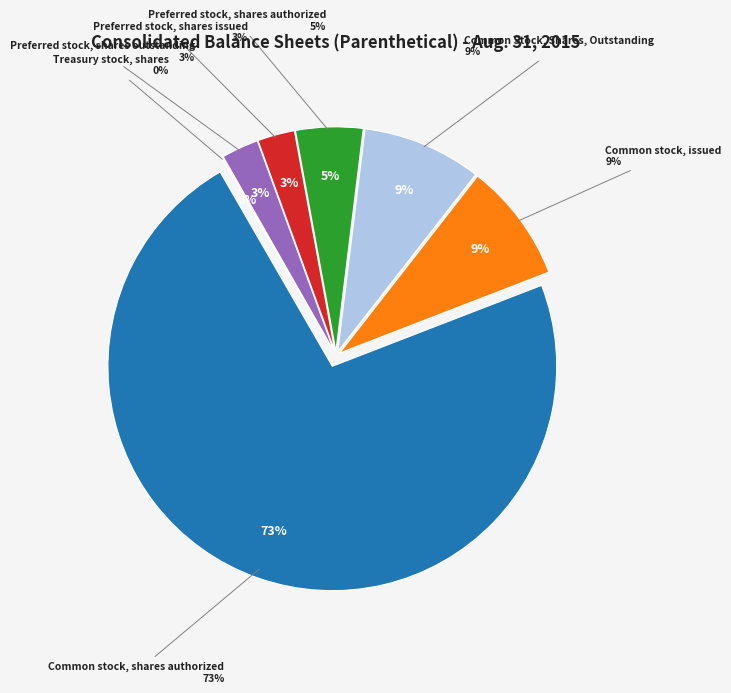

Does Common stock, shares authorized represent more than half of the total?

Yes